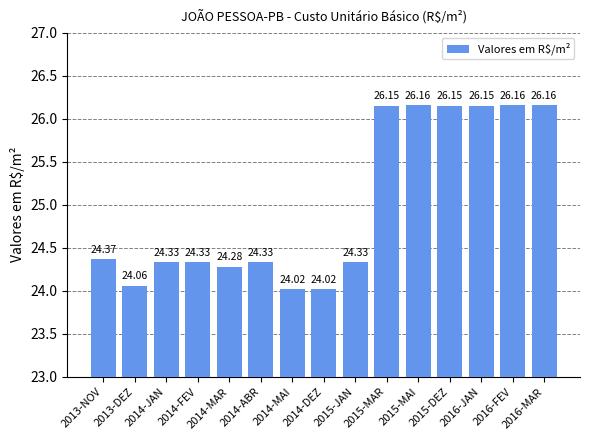

The chart shows a value of 24.4 at 2013-NOV. True or false?

True